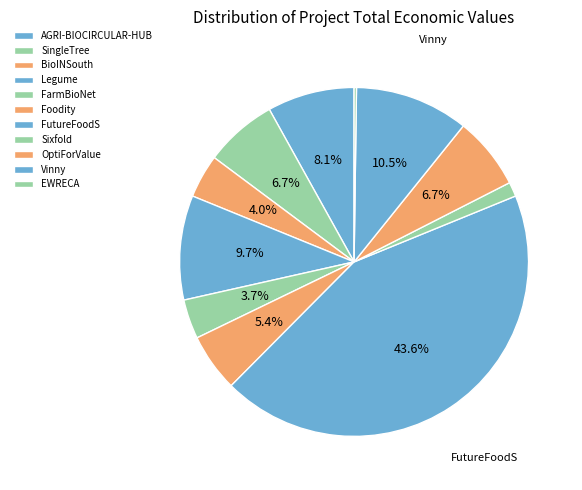

The FutureFoodS slice represents 44% of the pie. True or false?

True